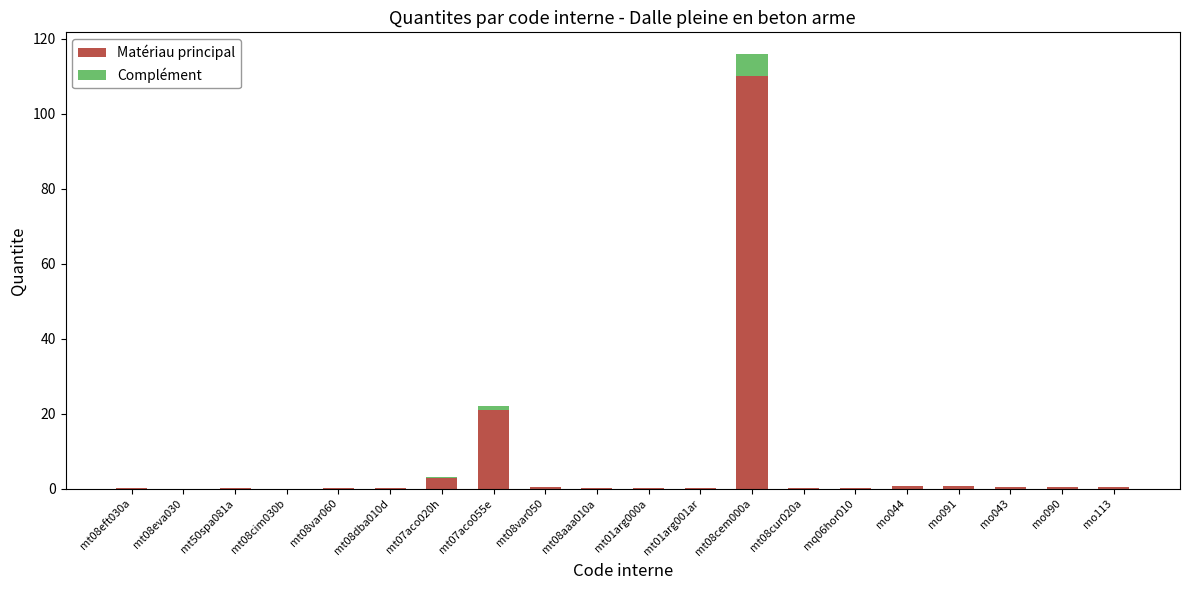

How many distinct data groups are displayed?

2